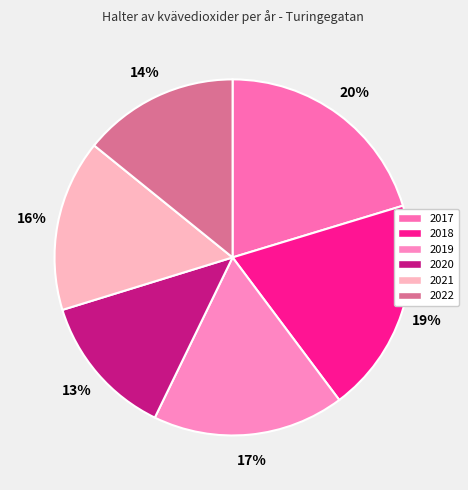

How many slices are in this pie chart?

6